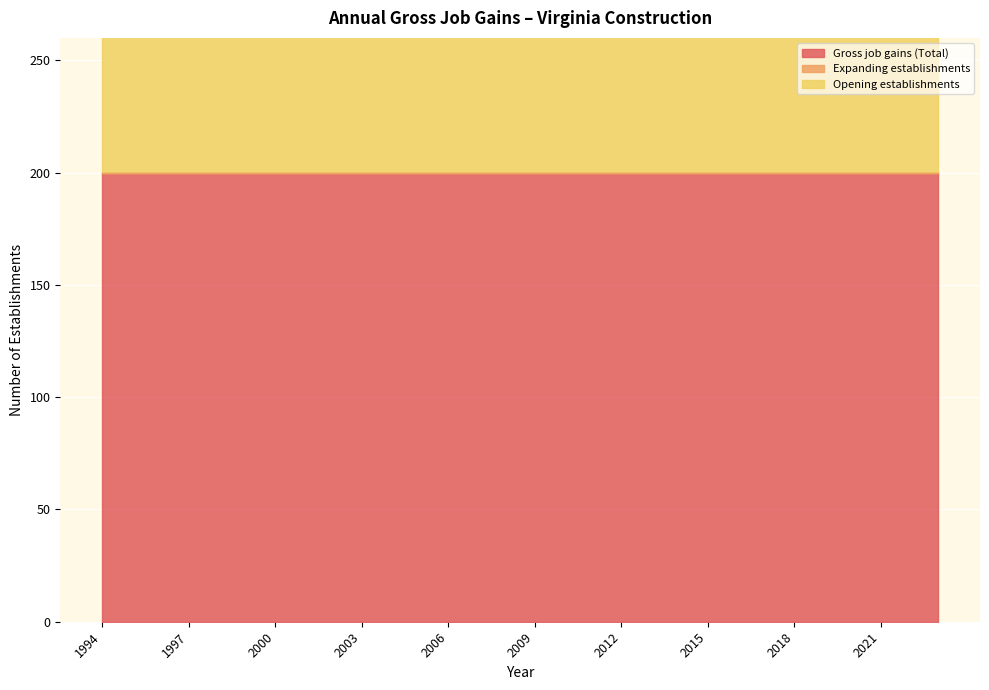

What is the value of the Gross job gains (Total) point at the 17th from the left?

200